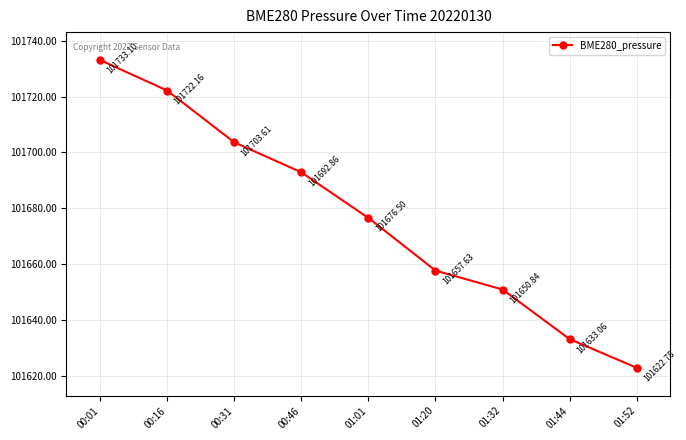

What is the label of the 4th point from the left?

00:46